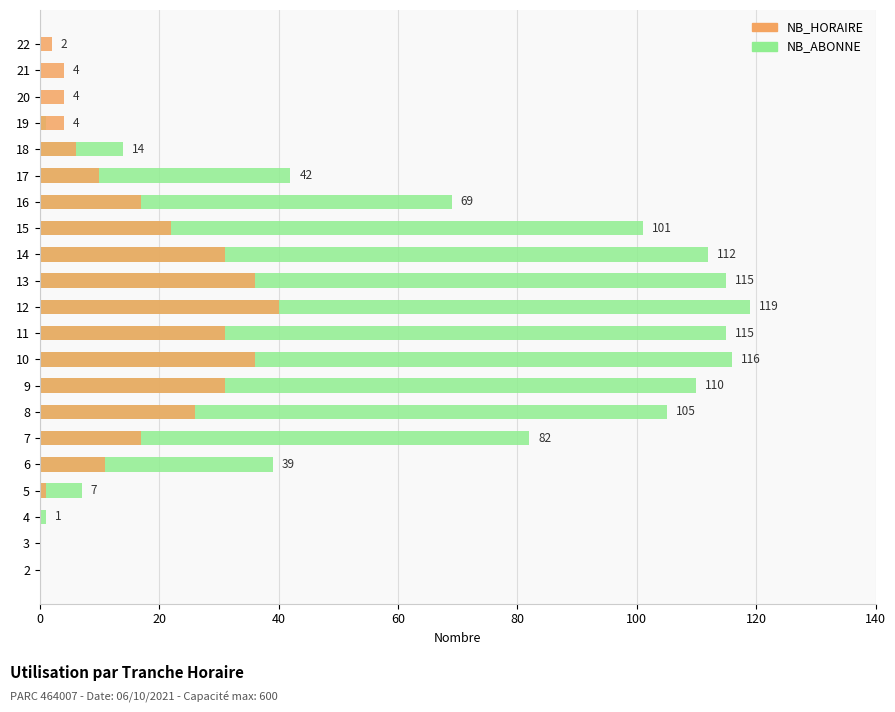

Which series has the largest range (max minus min)?

NB_ABONNE